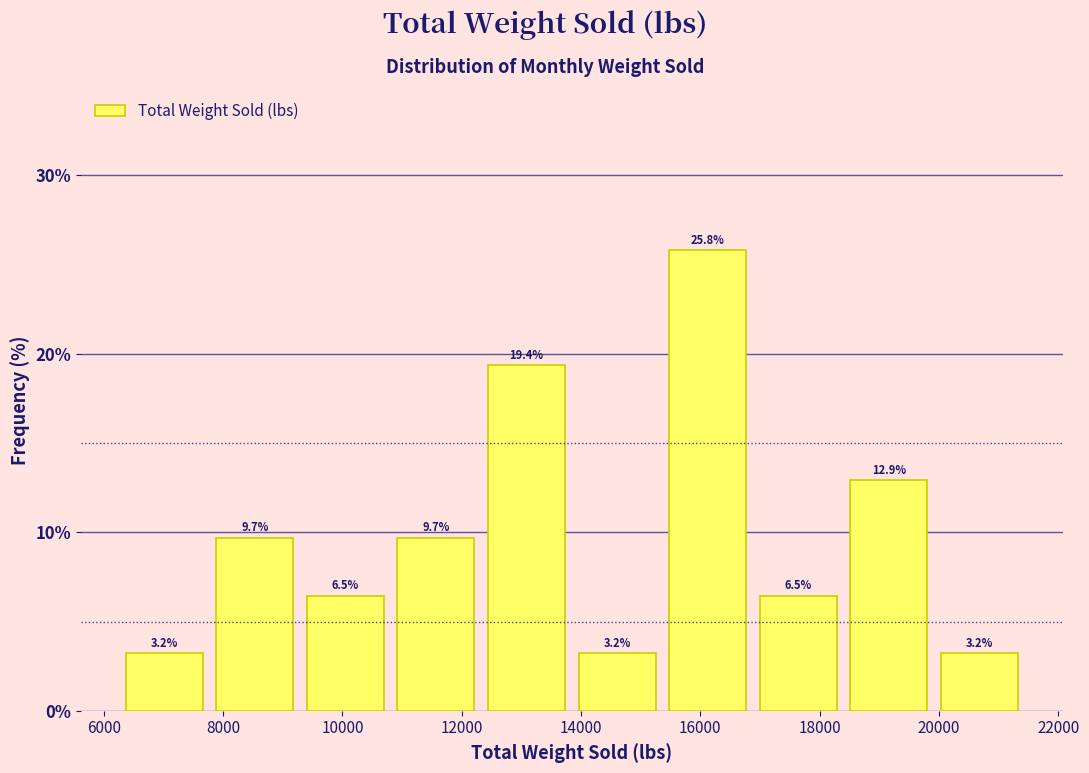

Reading left to right, list every bar in this chart as the range it spans on the x-axis followed by its height. The bar edges are not printed on the chart, so give them approximately, as read against the axis.

6200 to 7800: 3.2
7800 to 9200: 9.7
9200 to 10800: 6.5
10800 to 12400: 9.7
12400 to 13800: 19.4
13800 to 15400: 3.2
15400 to 16800: 25.8
16800 to 18400: 6.5
18400 to 20000: 12.9
20000 to 21400: 3.2